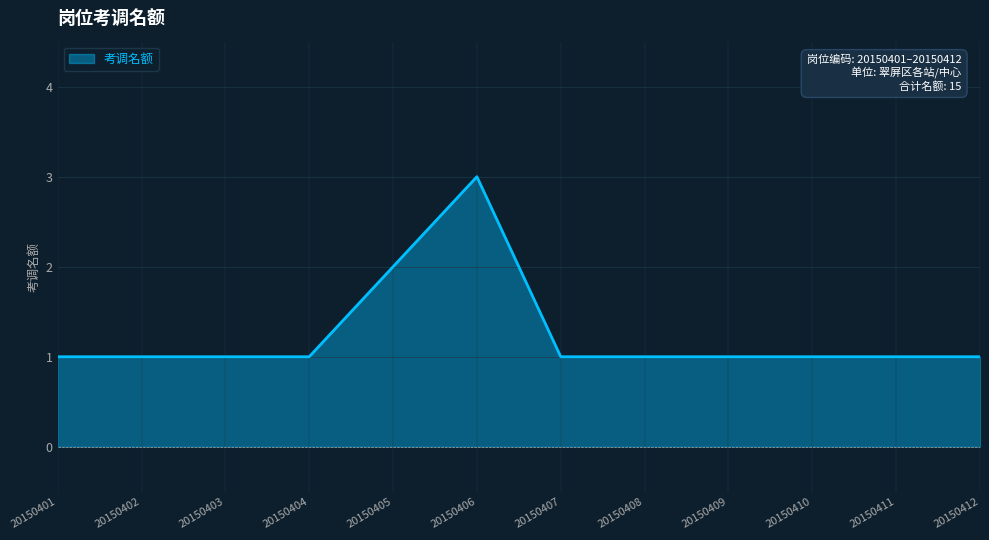

Count the number of data series in this chart.

1